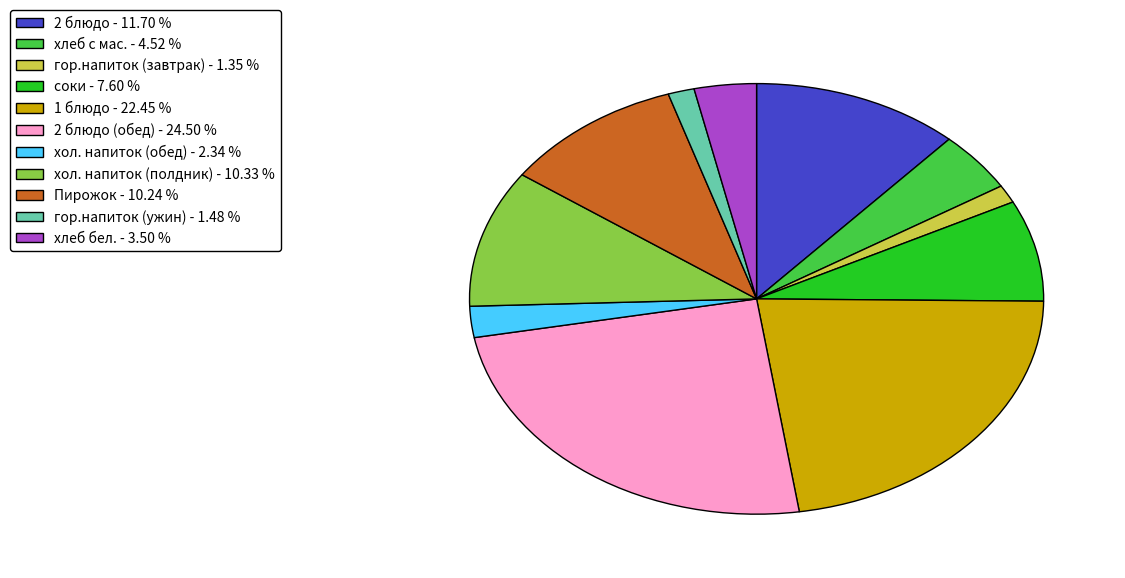

Is there any slice that represents more than half of the pie?

No